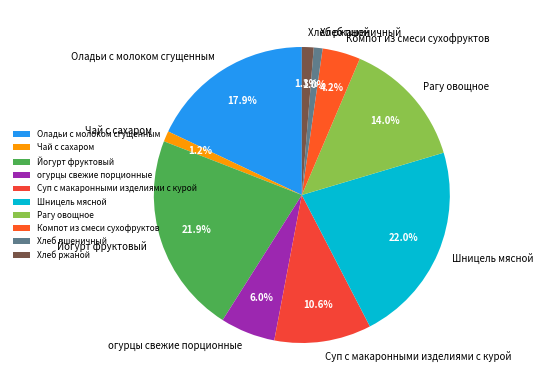

Combined, what portion of the pie is огурцы свежие порционные and Рагу овощное?

20.0%